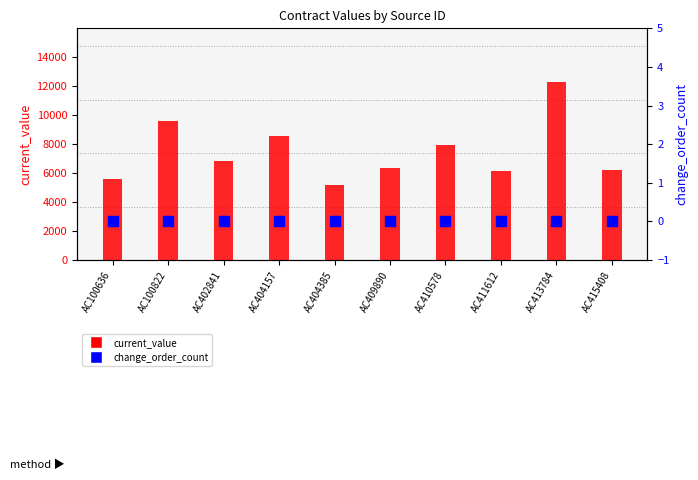

Which series has the largest Y range (max minus min)?

current_value